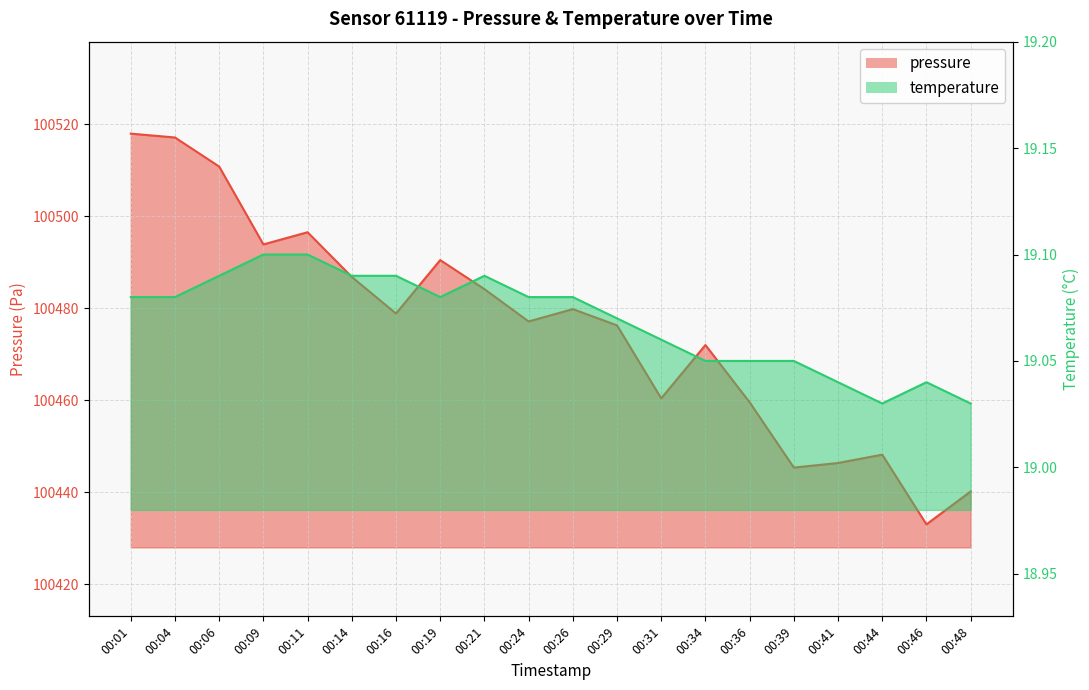

List the series in order of their peak value, highest first.

pressure, temperature